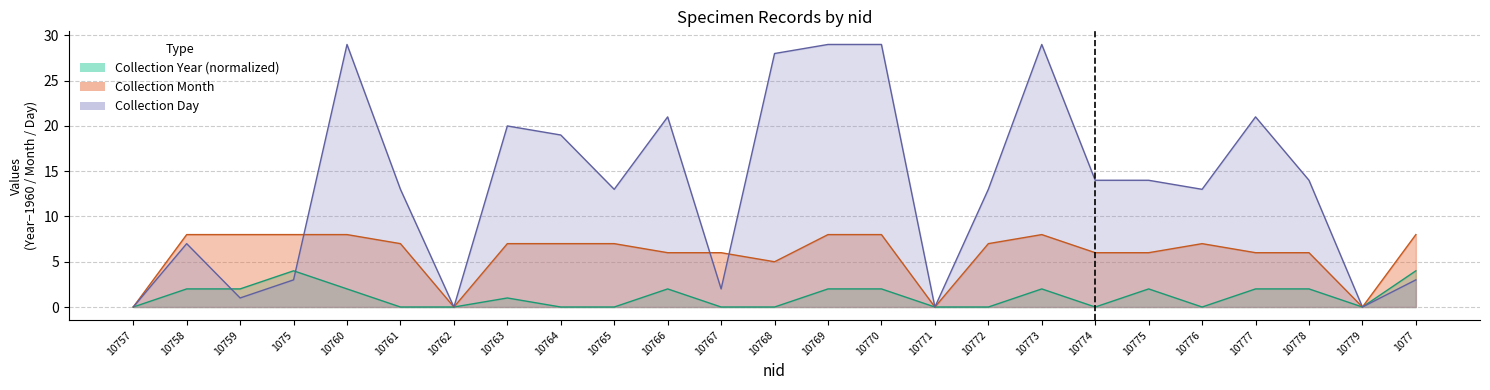

What is the sum of the Collection Month values at 10778 and 10775?

12